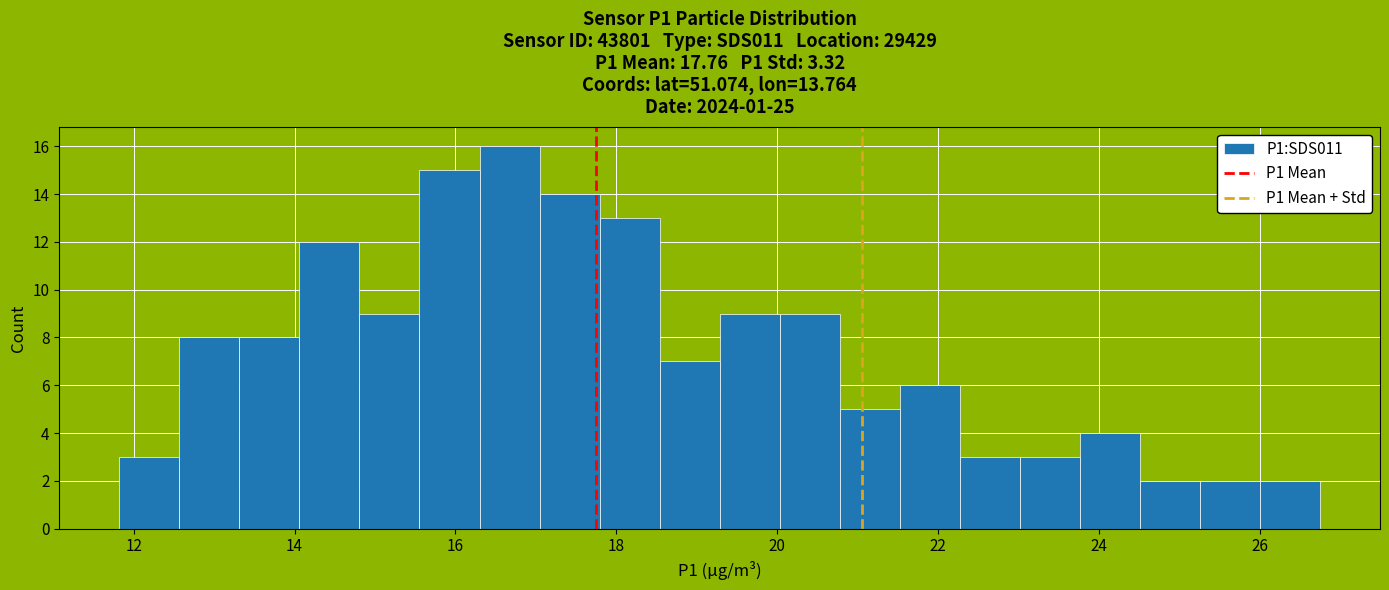

Read against the x-axis, roughly where is the centre of the tallest bar?

16.6